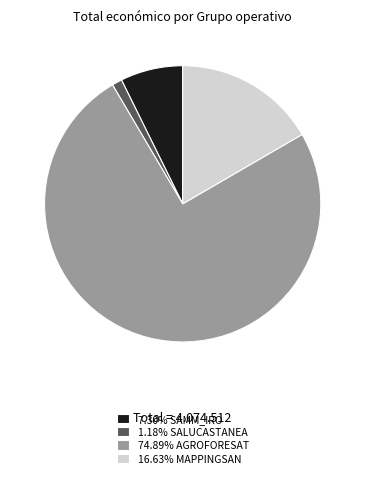

Is the sum of 1.18% SALUCASTANEA and 7.30% SAMM_IRO greater than half?

No